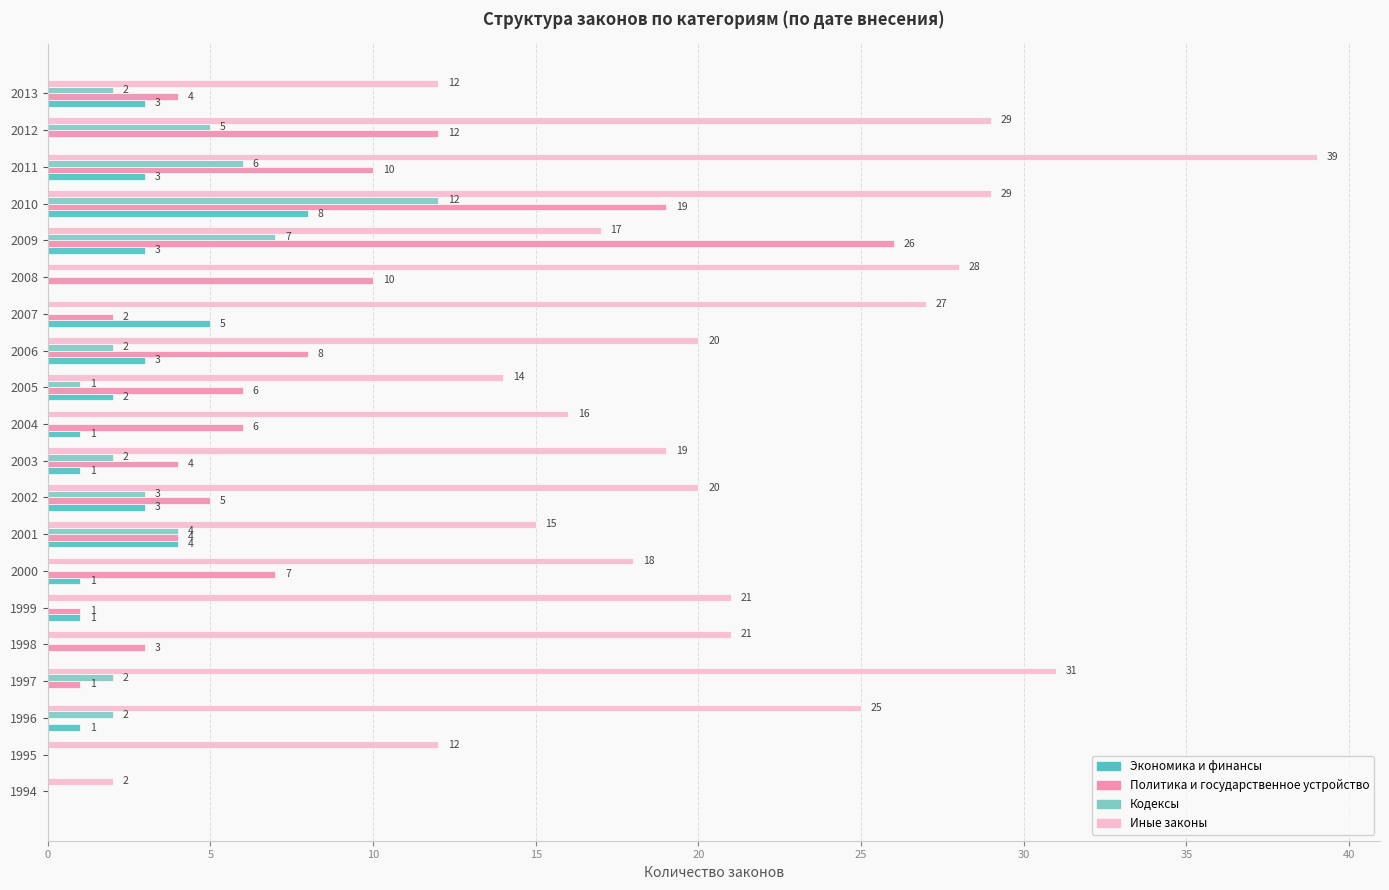

Which label corresponds to the largest value in the chart?

2011